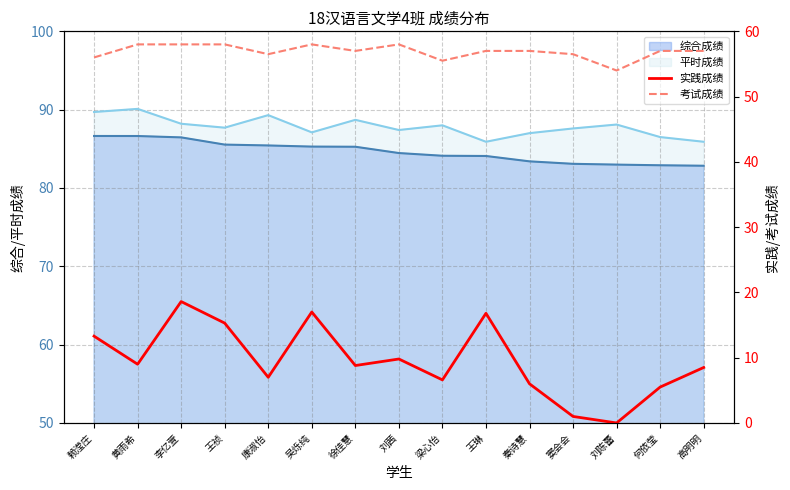

True or false: 考试成绩 and 实践成绩 cross at least once.

False